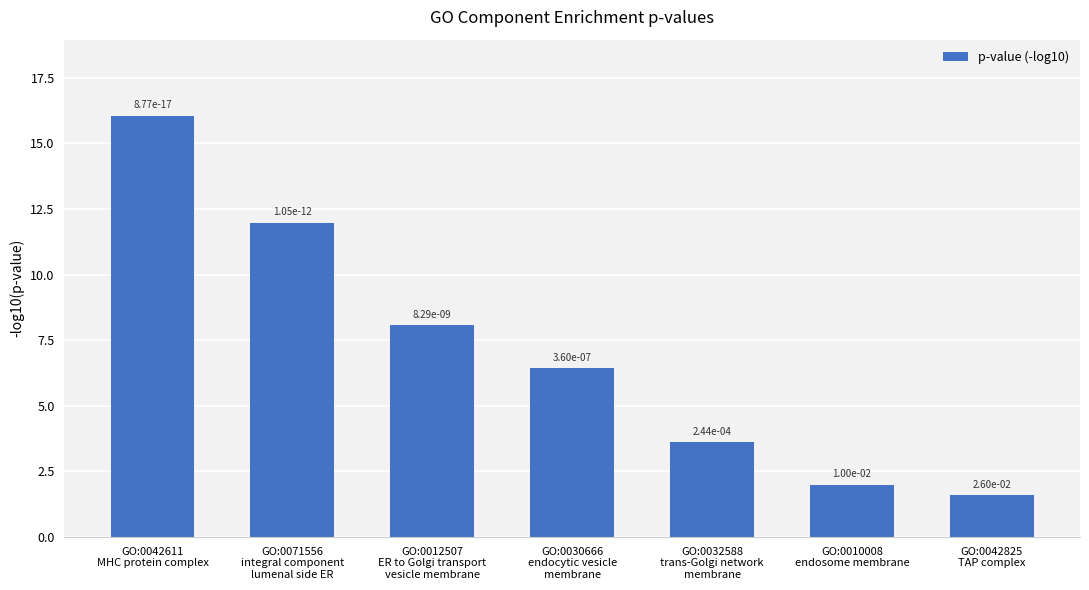

Which has a higher value, GO:0042611
MHC protein complex or GO:0032588
trans-Golgi network
membrane?

GO:0042611
MHC protein complex